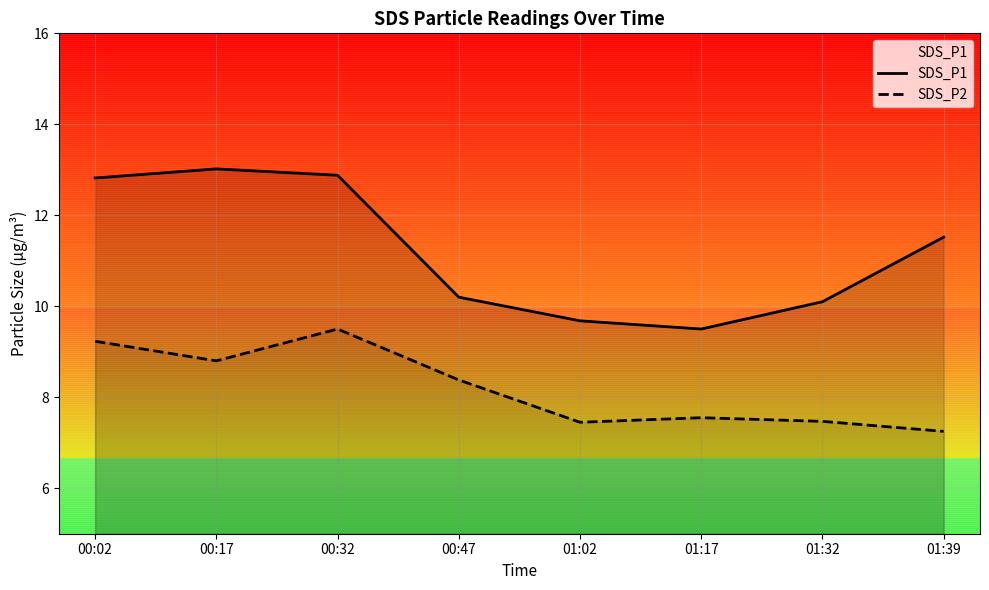

In SDS_P1, how many points are lower than both neighbors (excluding endpoints)?

1